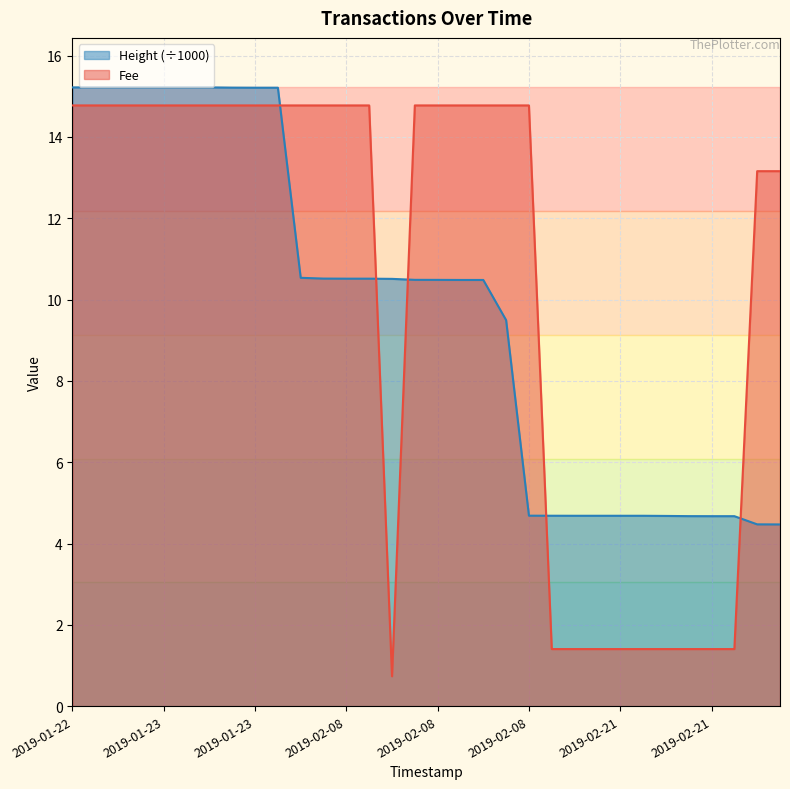

What is the difference between the second highest and minimum values in the Fee series?

14.0